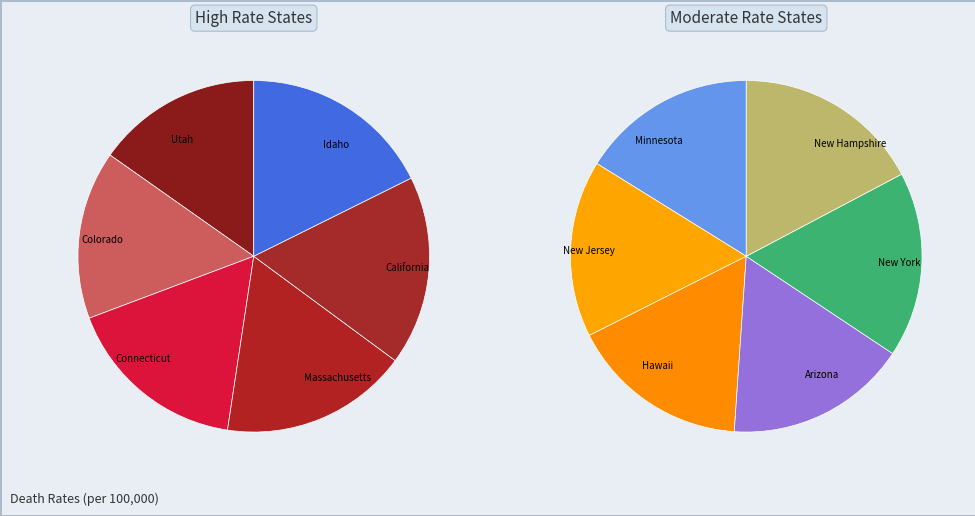

Rank the categories by value from lowest to highest.

Utah, Colorado, Connecticut, Massachusetts, California, Idaho, Minnesota, New Jersey, Hawaii, Arizona, New York, New Hampshire